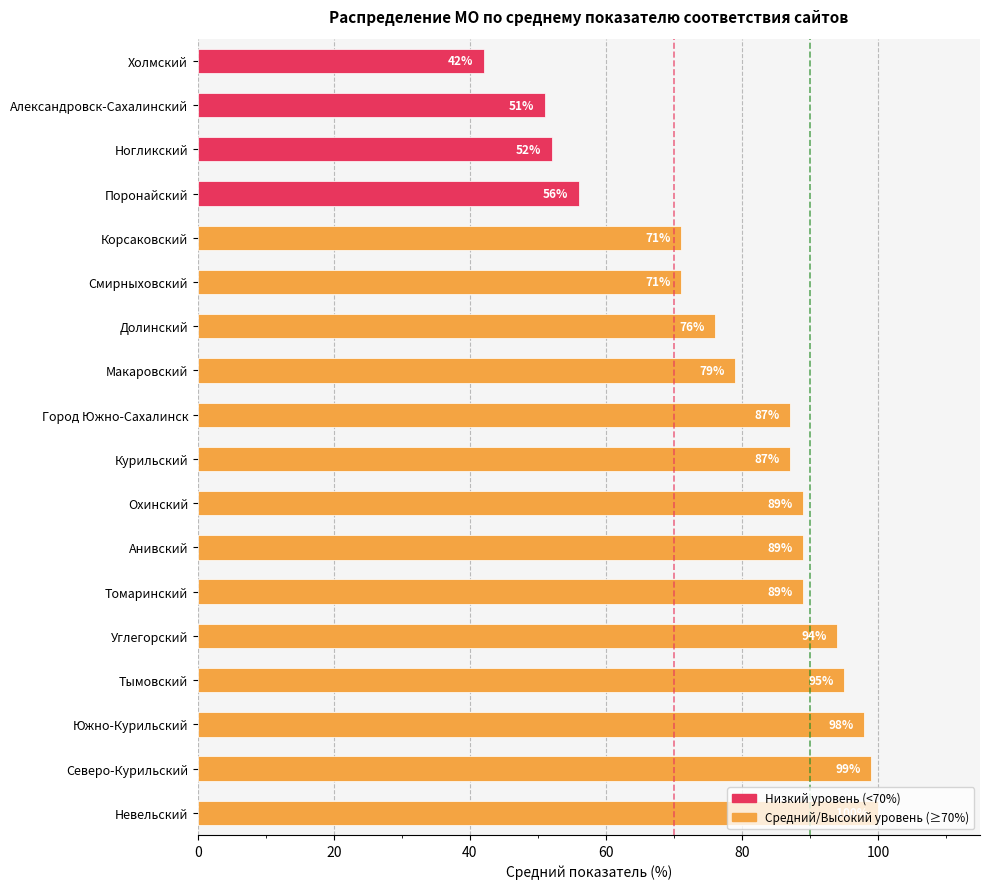

What is the ratio of the value at Город Южно-Сахалинск to the value at Александровск-Сахалинский?

1.7